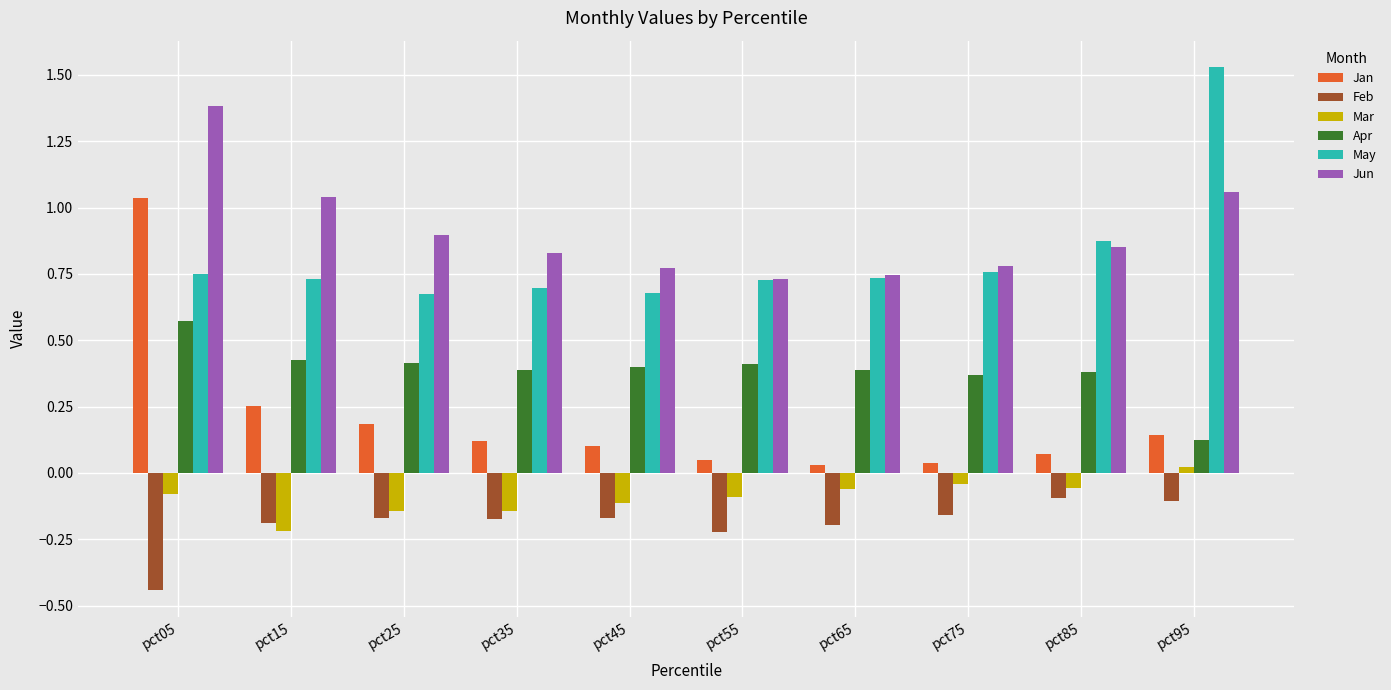

Which category has the lowest value across all series?

pct05